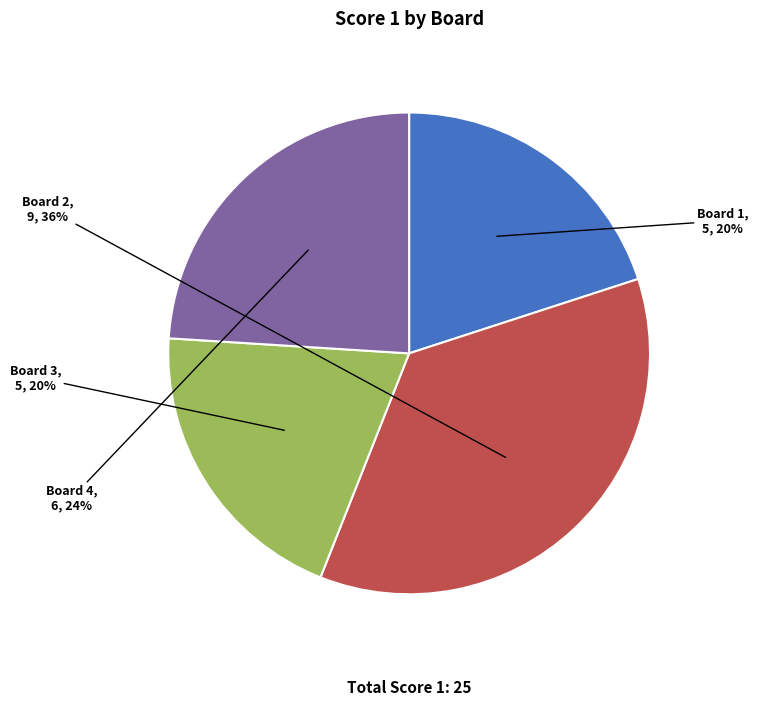

Do Board 4 and Board 1 together represent more than half of the pie?

No